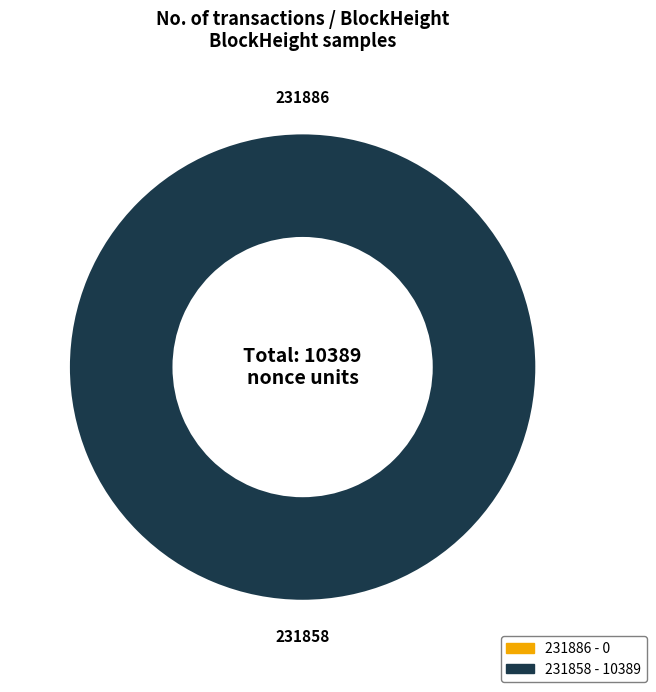

Count the number of slices in the pie.

2